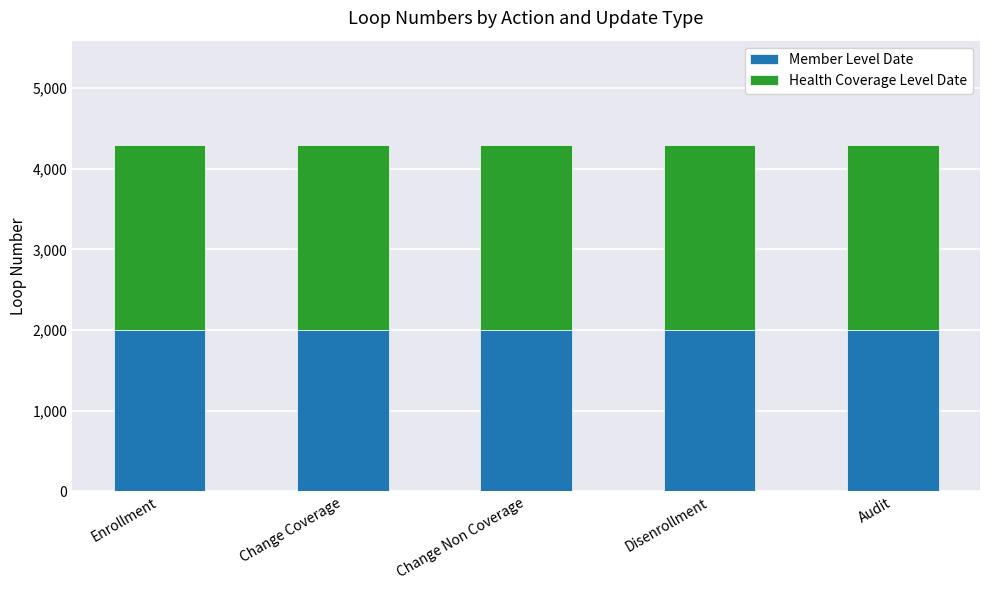

What is the lowest value of the Member Level Date series?

2000